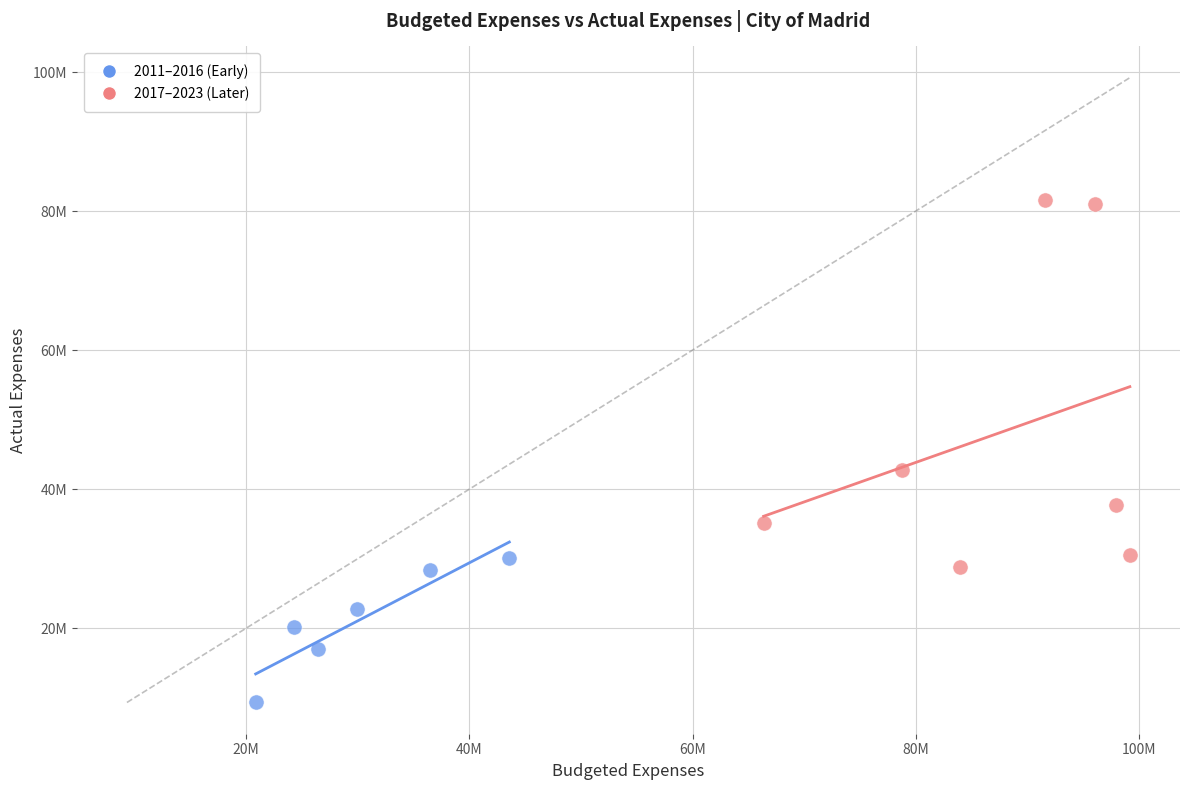

What are all the series names shown in the legend?

2011–2016 (Early), 2017–2023 (Later)